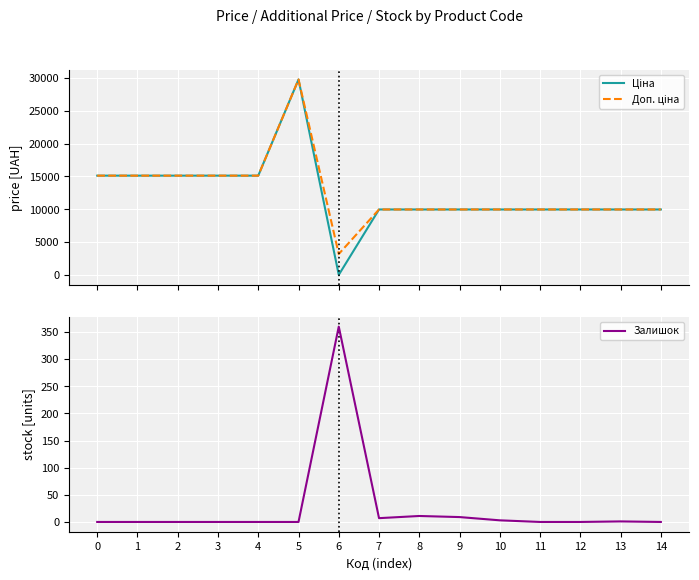

How many lines are shown in the chart?

3